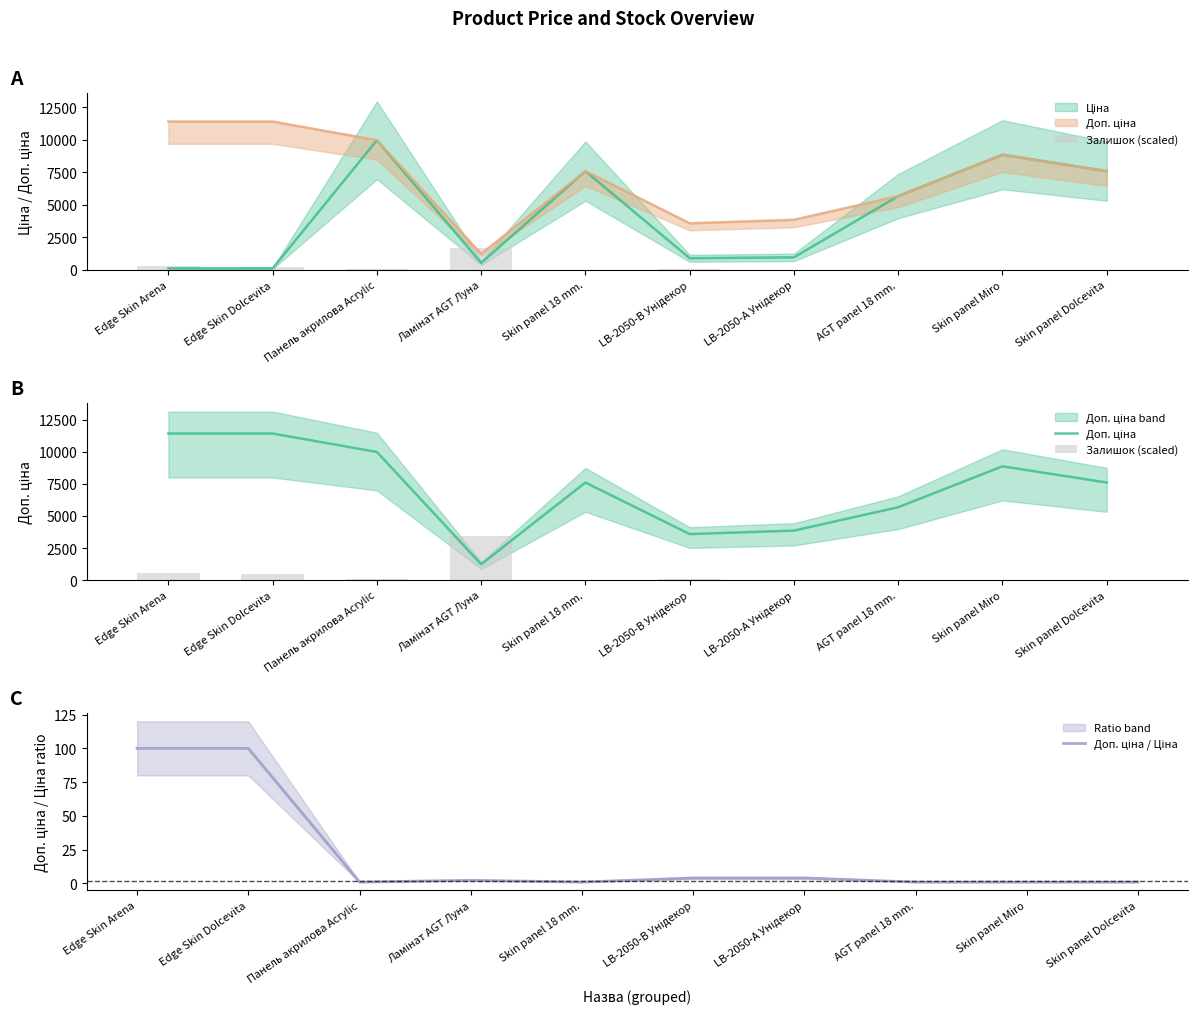

Reading right to left, transcribe all the data shown in this chart.

Залишок (scaled): Skin panel Dolcevita=32.3	Skin panel Miro=23.7	AGT panel 18 mm.=2.2	LB-2050-А Унідекор=17.2	LB-2050-В Унідекор=92.5	Skin panel 18 mm.=43.0	Ламінат AGT Луна=3423.0	Панель акрилова Acrylic=86.1	Edge Skin Dolcevita=462.6	Edge Skin Arena=559.4
Доп. ціна: Skin panel Dolcevita=7596.5	Skin panel Miro=8856.7	AGT panel 18 mm.=5673.8	LB-2050-А Унідекор=3854.0	LB-2050-В Унідекор=3583.6	Skin panel 18 mm.=7596.5	Ламінат AGT Луна=1235.4	Панель акрилова Acrylic=9975.0	Edge Skin Dolcevita=11410.0	Edge Skin Arena=11410.0
Доп. ціна / Ціна: Skin panel Dolcevita=1.0	Skin panel Miro=1.0	AGT panel 18 mm.=1.0	LB-2050-А Унідекор=4.0	LB-2050-В Унідекор=4.0	Skin panel 18 mm.=1.0	Ламінат AGT Луна=2.3	Панель акрилова Acrylic=1.0	Edge Skin Dolcevita=100.0	Edge Skin Arena=100.0